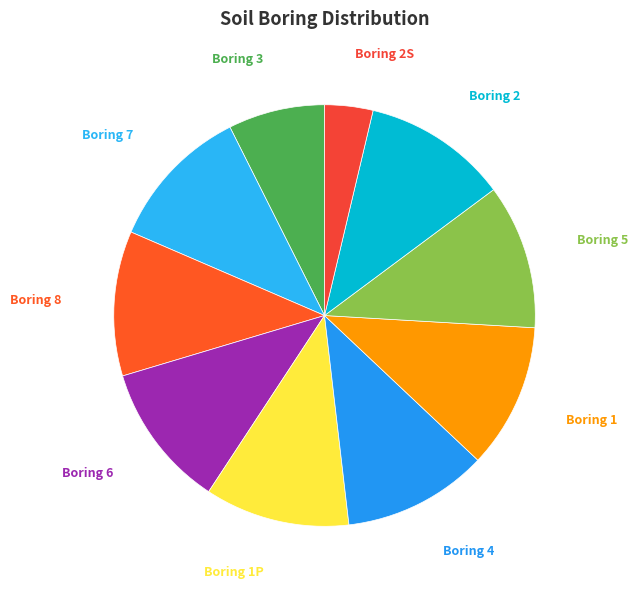

How many segments does this pie chart have?

10